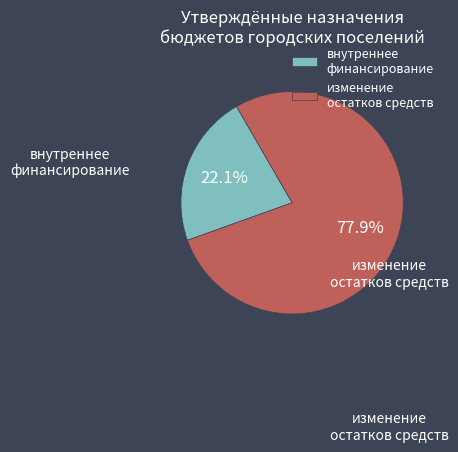

Do внутреннее финансирование and изменение остатков средств together represent more than half of the pie?

Yes